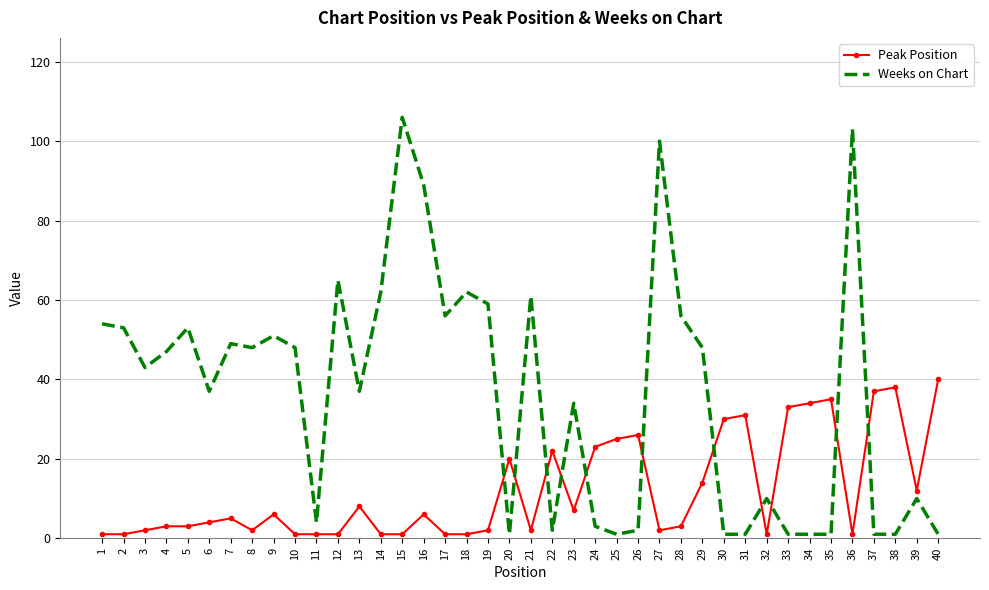

Rank the series at 10 from lowest to highest value.

Peak Position, Weeks on Chart